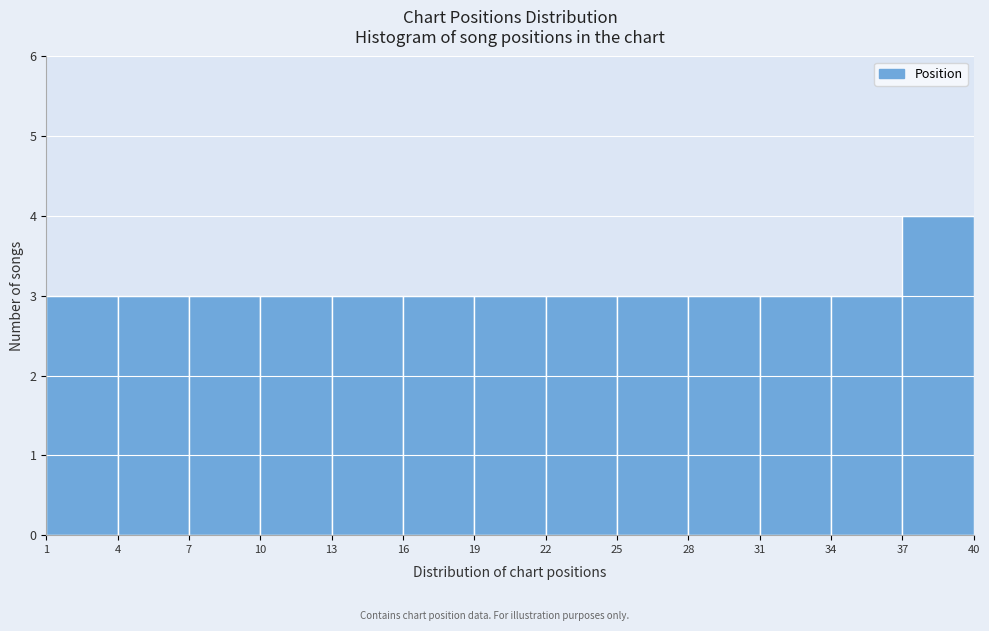

Reading left to right, transcribe this chart: for each bar, give the range it covers on the x-axis and its height. The values are not printed on the chart, so give them approximately, as read against the axis.

1 to 4: 3
4 to 7: 3
7 to 10: 3
10 to 13: 3
13 to 16: 3
16 to 19: 3
19 to 22: 3
22 to 25: 3
25 to 28: 3
28 to 31: 3
31 to 34: 3
34 to 37: 3
37 to 40: 4